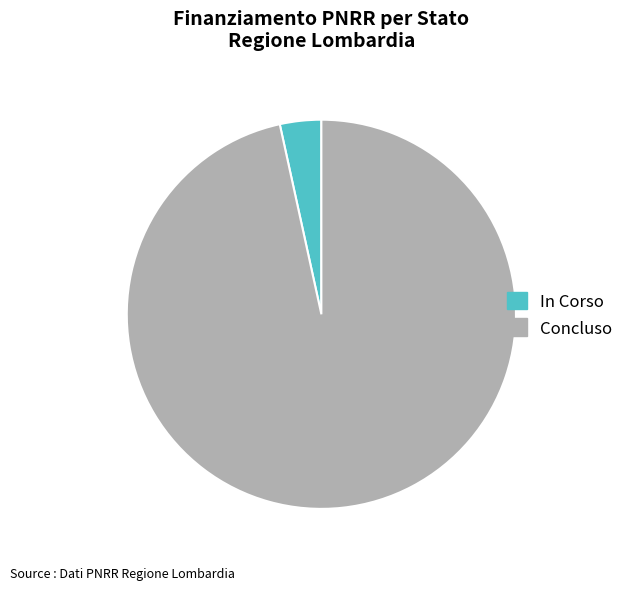

Rank the categories by value from highest to lowest.

Concluso, In Corso